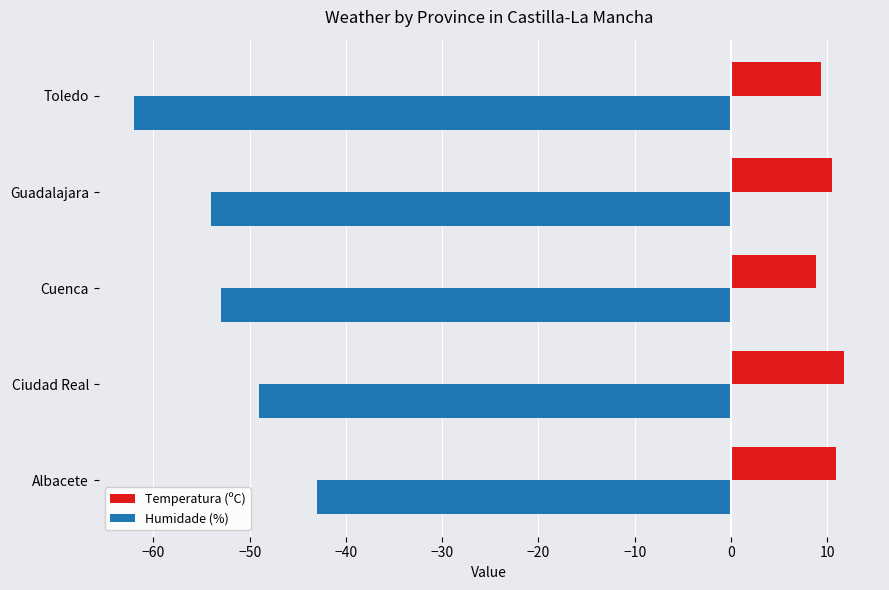

Where is Humidade (%) nearest to the value -52?

Cuenca